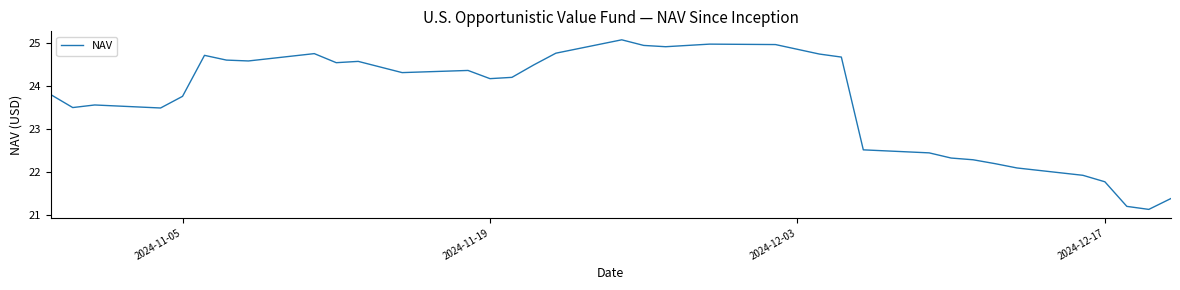

What is the greatest value displayed?

25.1